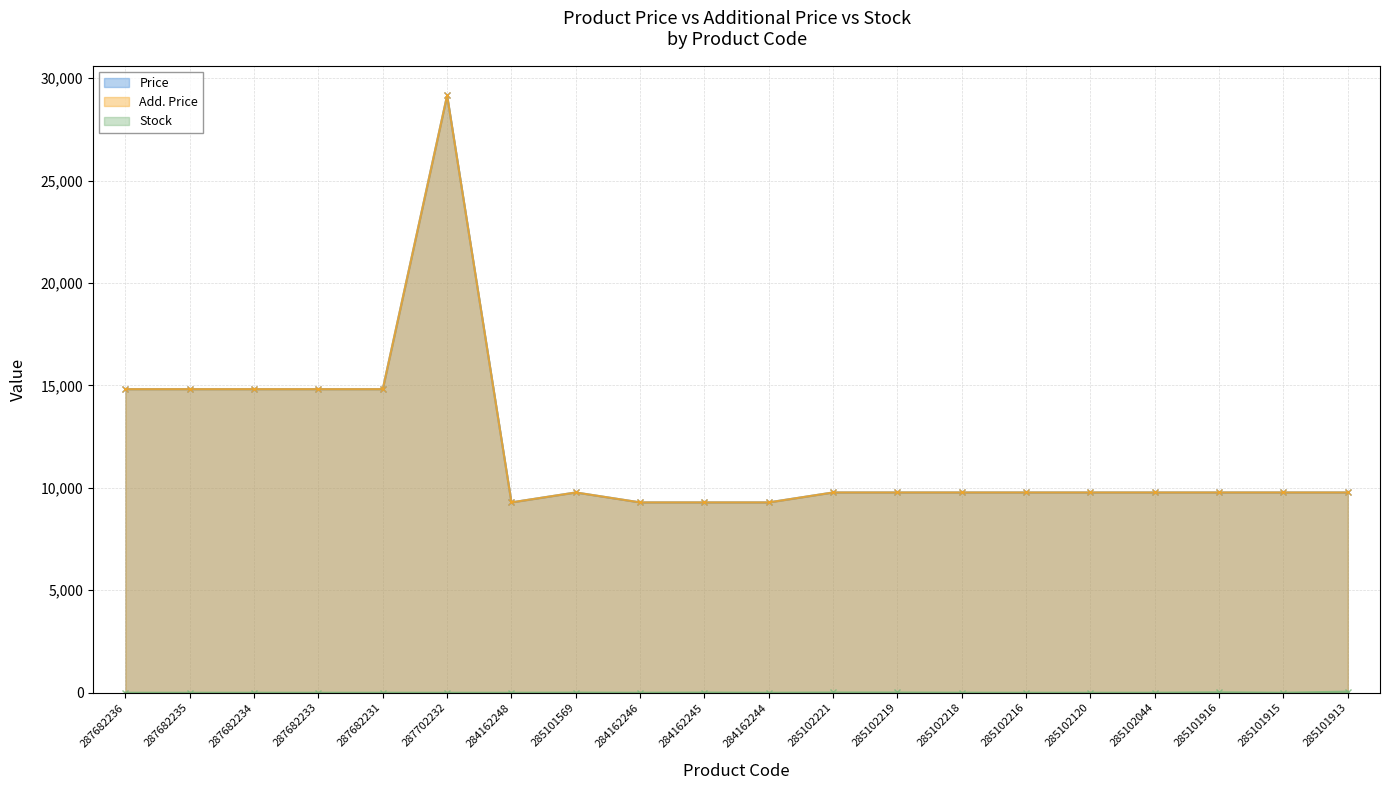

The Price series shows 9775.5 at 285101916. True or false?

True